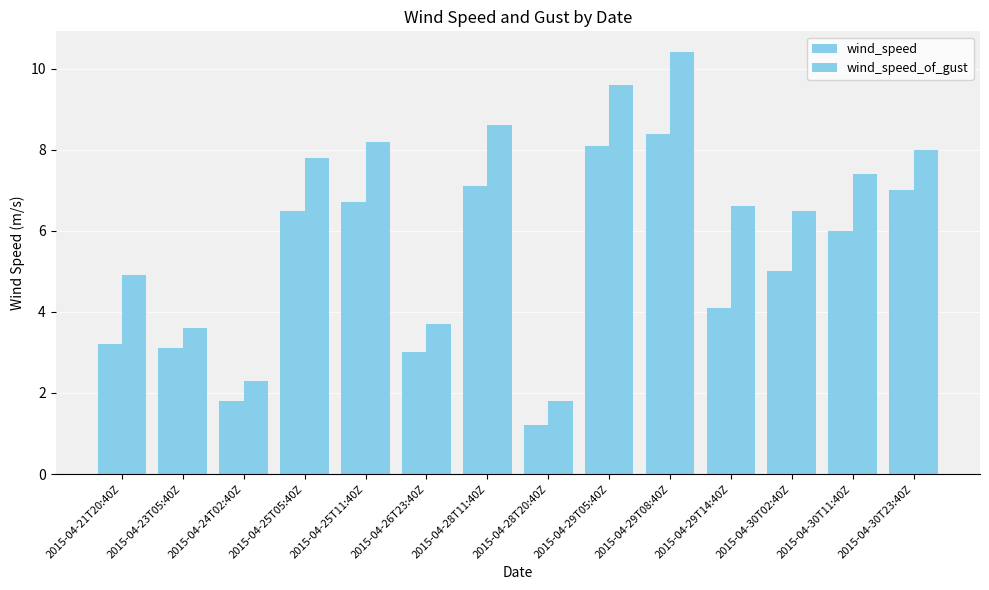

List the labels in order of wind_speed_of_gust value, smallest first.

2015-04-28T20:40Z, 2015-04-24T02:40Z, 2015-04-23T05:40Z, 2015-04-26T23:40Z, 2015-04-21T20:40Z, 2015-04-30T02:40Z, 2015-04-29T14:40Z, 2015-04-30T11:40Z, 2015-04-25T05:40Z, 2015-04-30T23:40Z, 2015-04-25T11:40Z, 2015-04-28T11:40Z, 2015-04-29T05:40Z, 2015-04-29T08:40Z